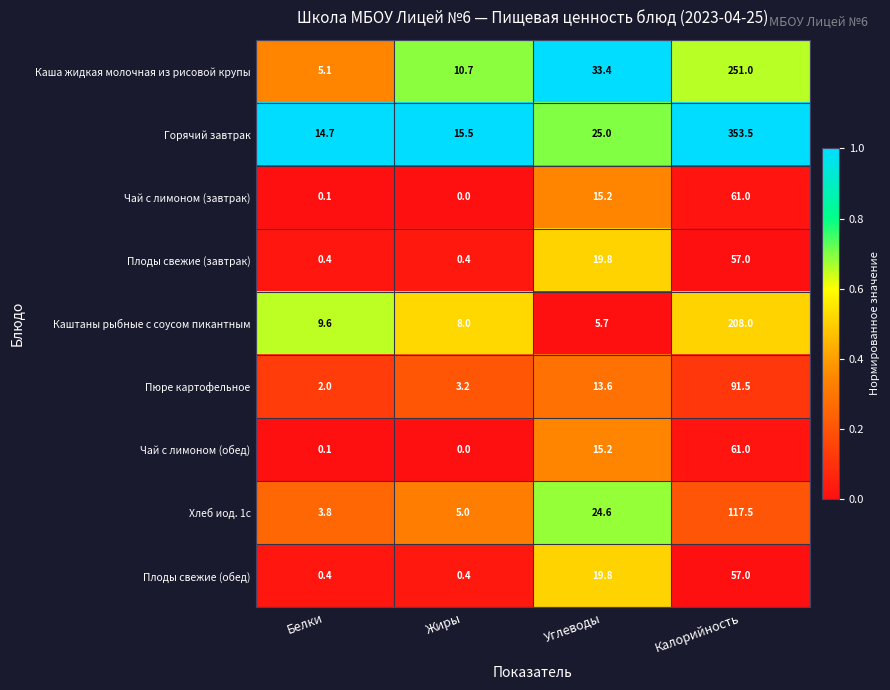

Which category has the lowest value across all series?

Жиры